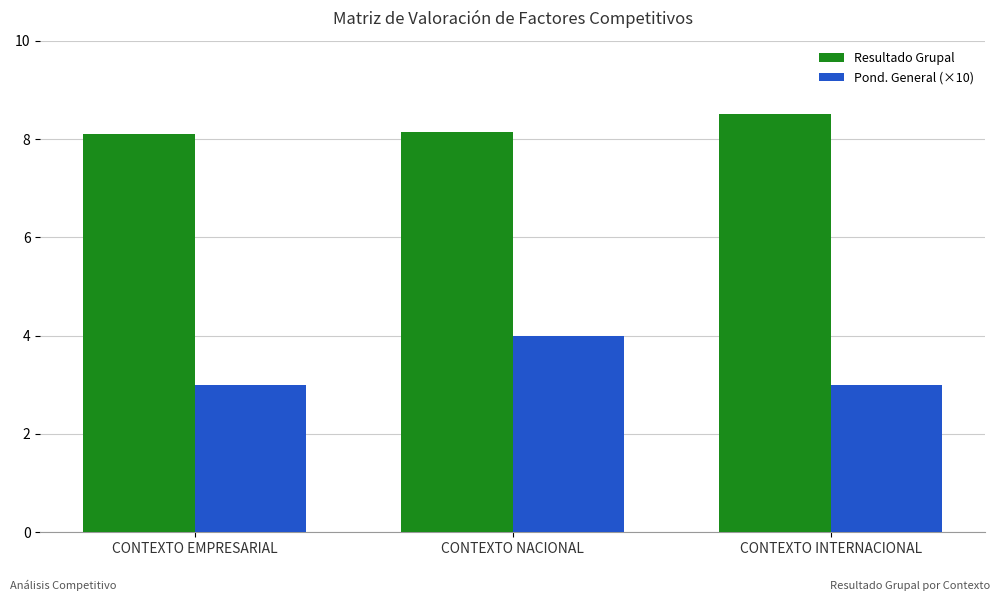

What is the sum of all Resultado Grupal values?

24.8